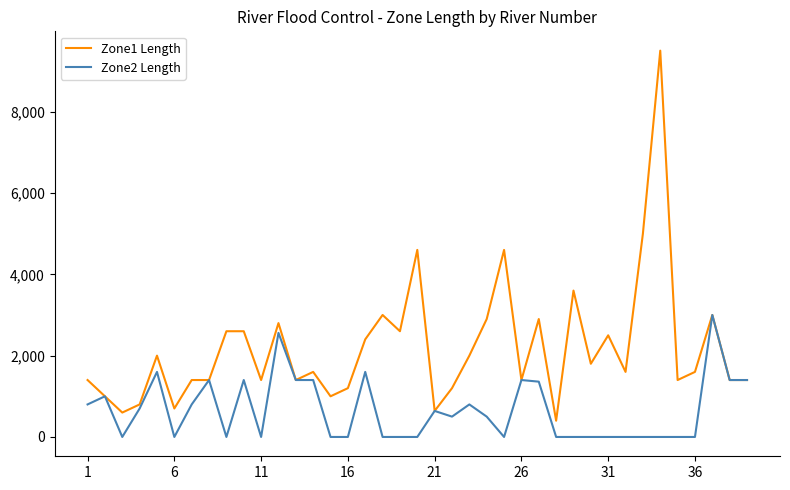

Rank the series by their maximum value, from lowest to highest.

Zone2 Length, Zone1 Length